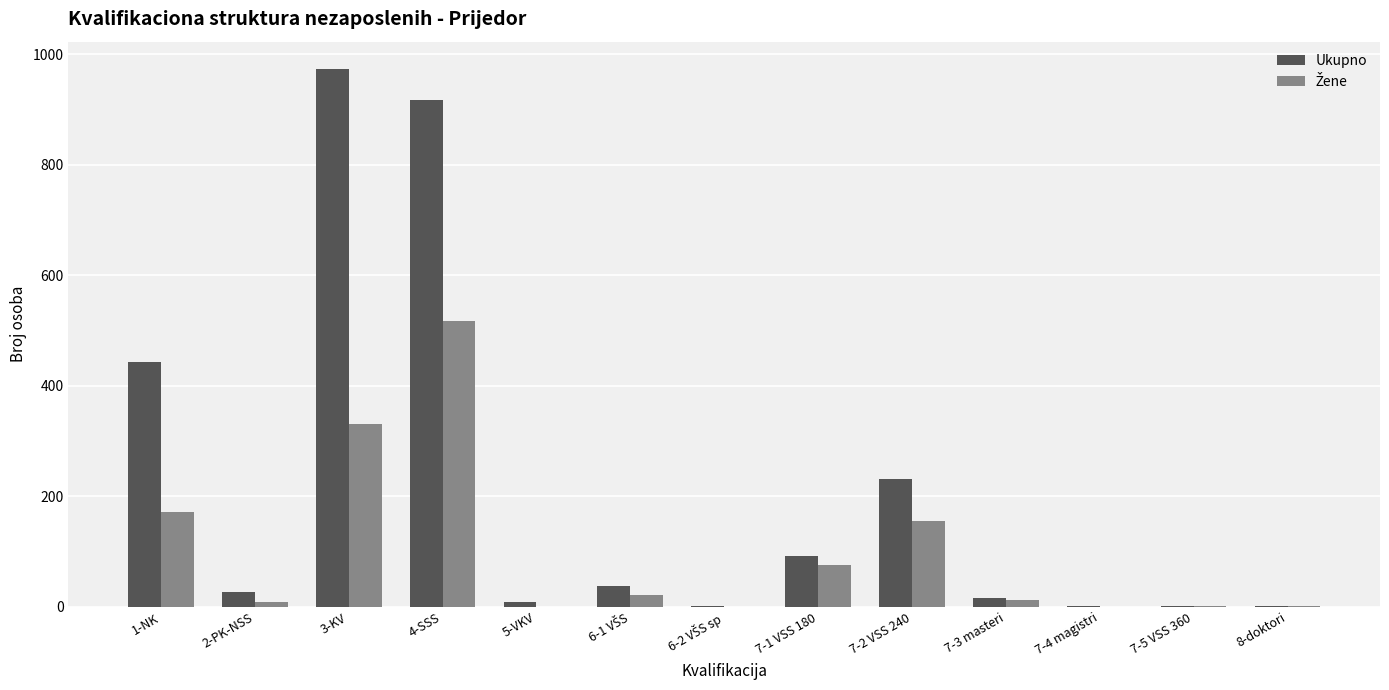

The value of Ukupno at 1-NK is 702. True or false?

False